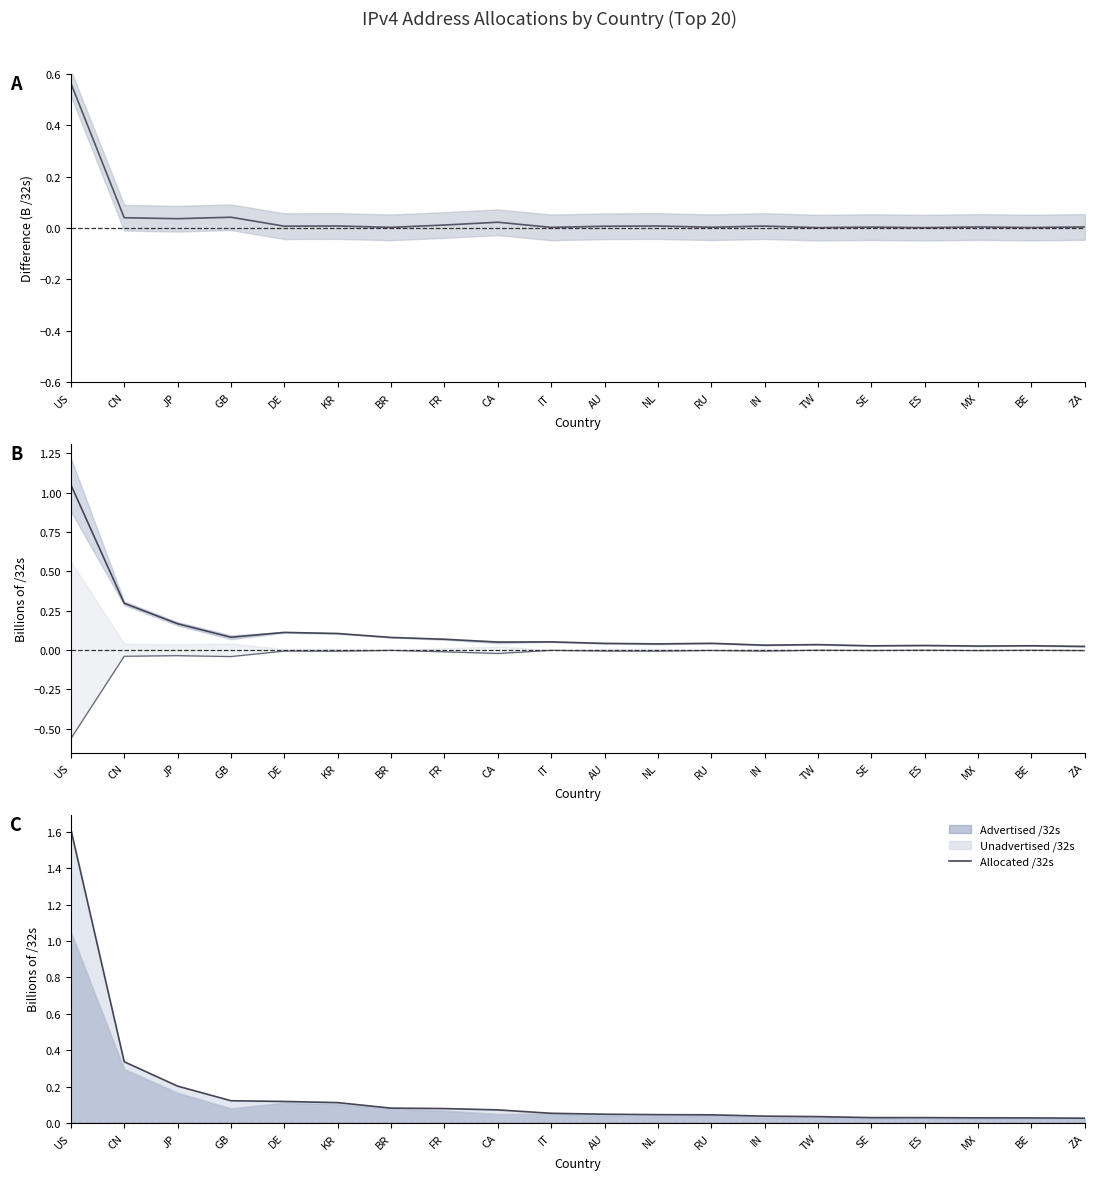

True or false: Allocated–Advertised and Allocated /32s intersect in this chart.

False